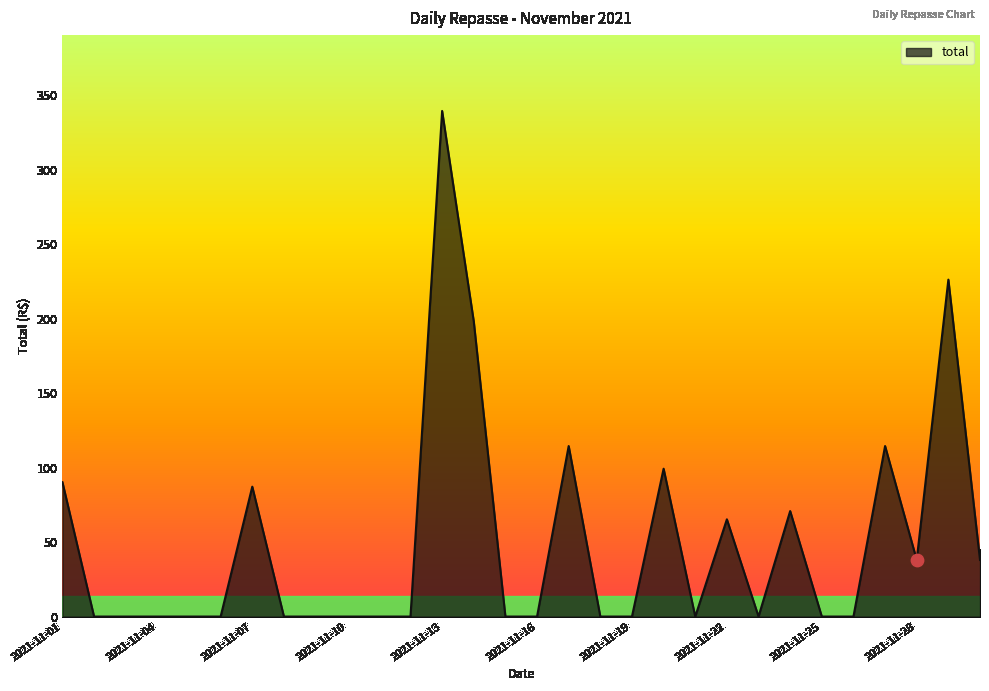

What is the difference between the maximum and minimum values?

339.5